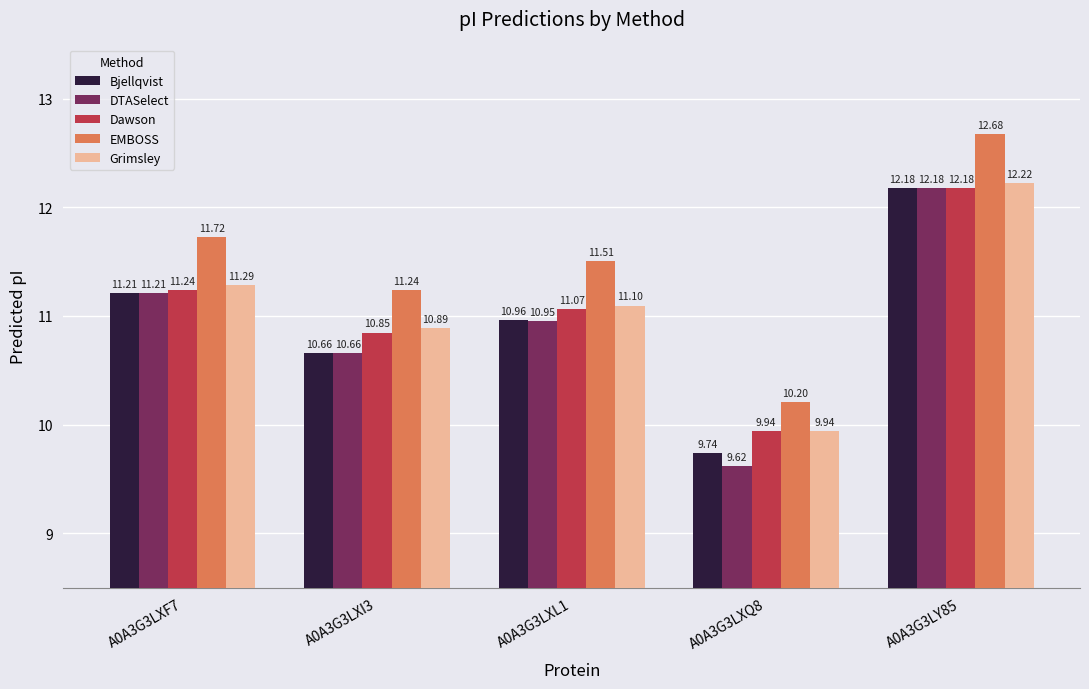

How many bars are there in each group?

5